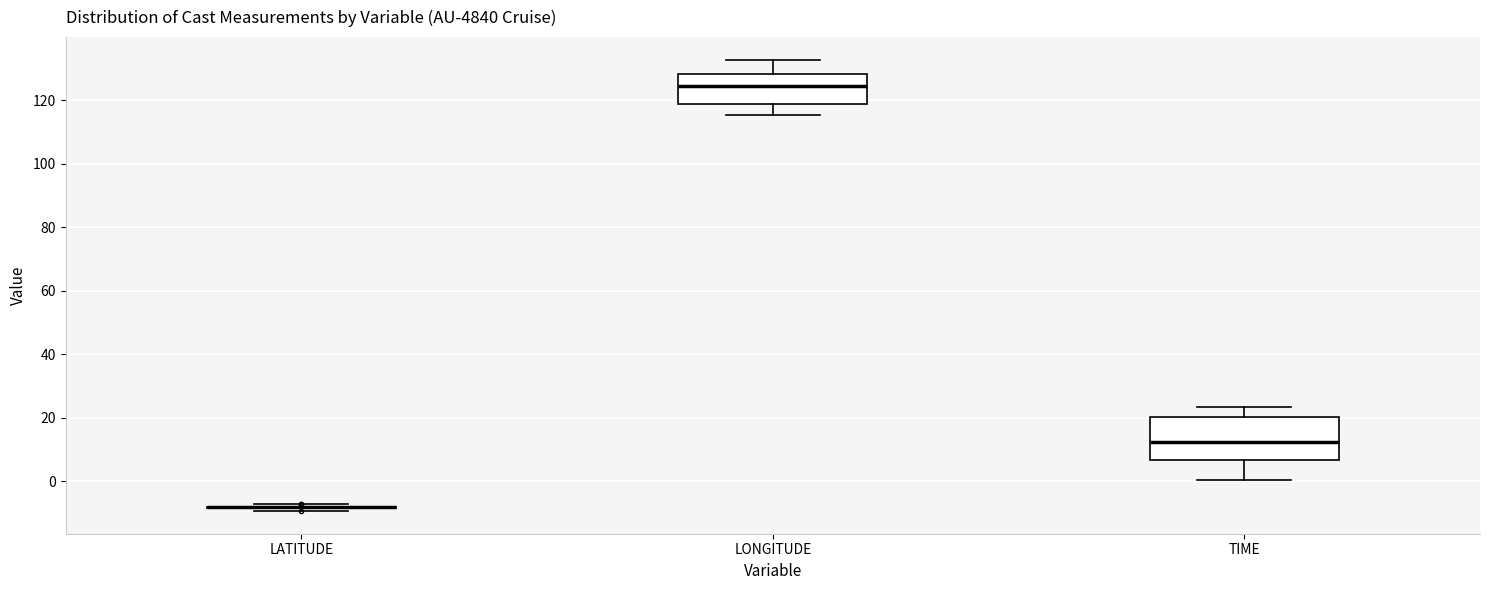

Reading left to right, read every box against the y-axis: the position of its median line, the range the box covers, and the ends of its whiskers. The values are not printed on the chart, so give them approximately, as read against the axis.

LATITUDE: box collapsed to a line at -8, whiskers -10 to -8
LONGITUDE: median 124, box 118 to 128, whiskers 116 to 132
TIME: median 12, box 6 to 20, whiskers 0 to 24